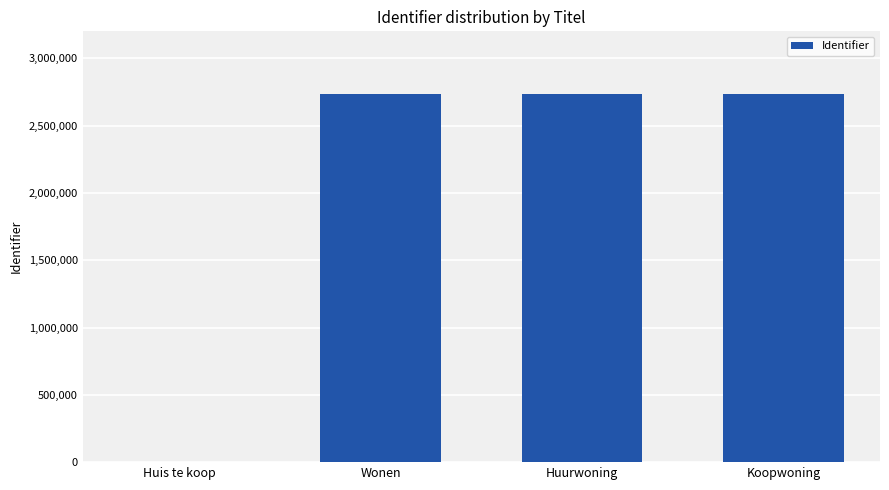

What value does the data have at Wonen?

2731034